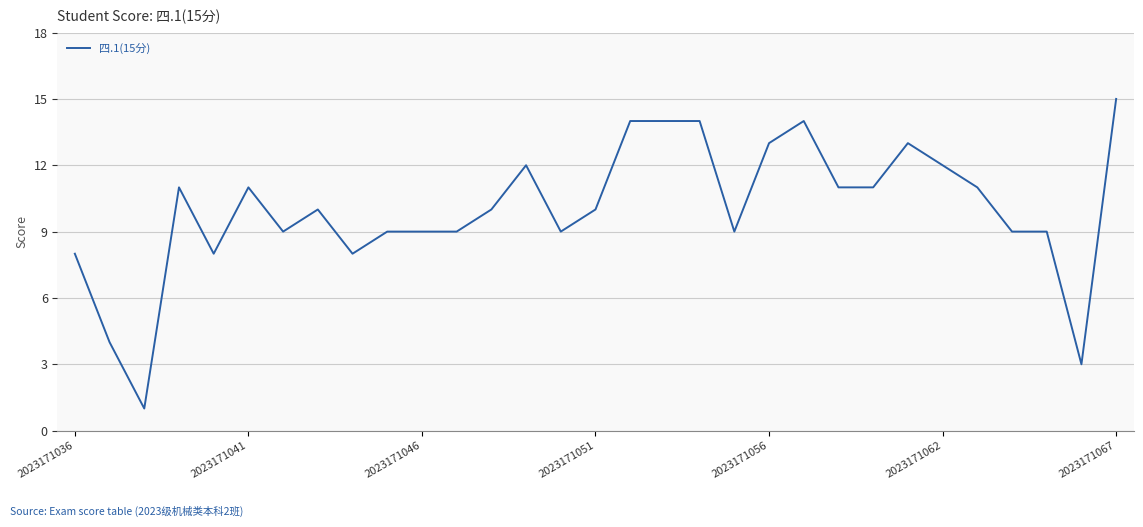

What is the difference between the maximum and minimum values?

14